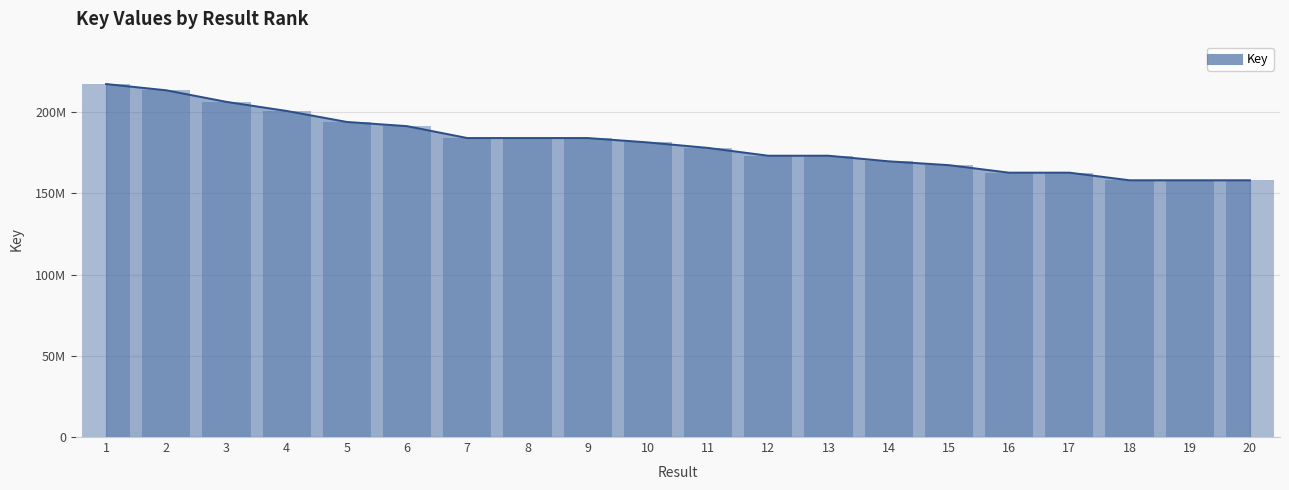

At which label does the data first exceed 181293445?

1